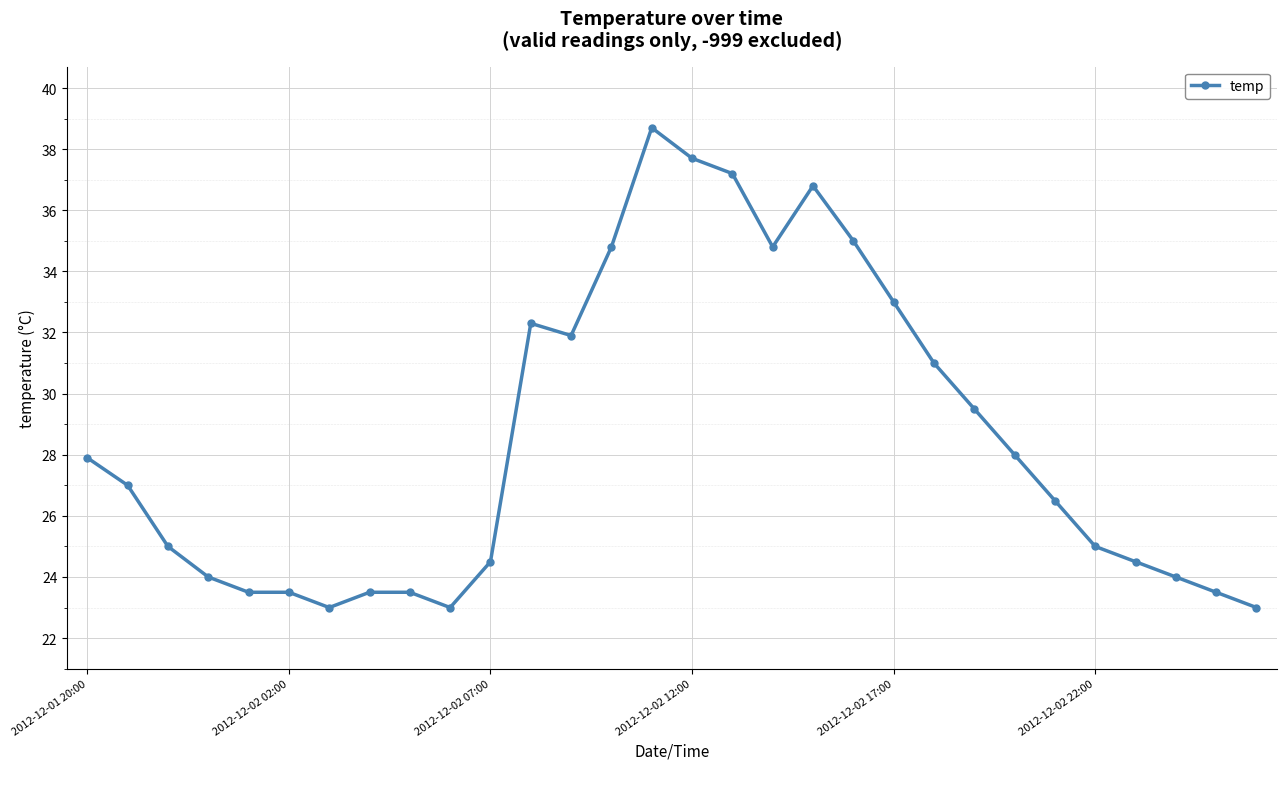

What is the sum of all values?

855.6